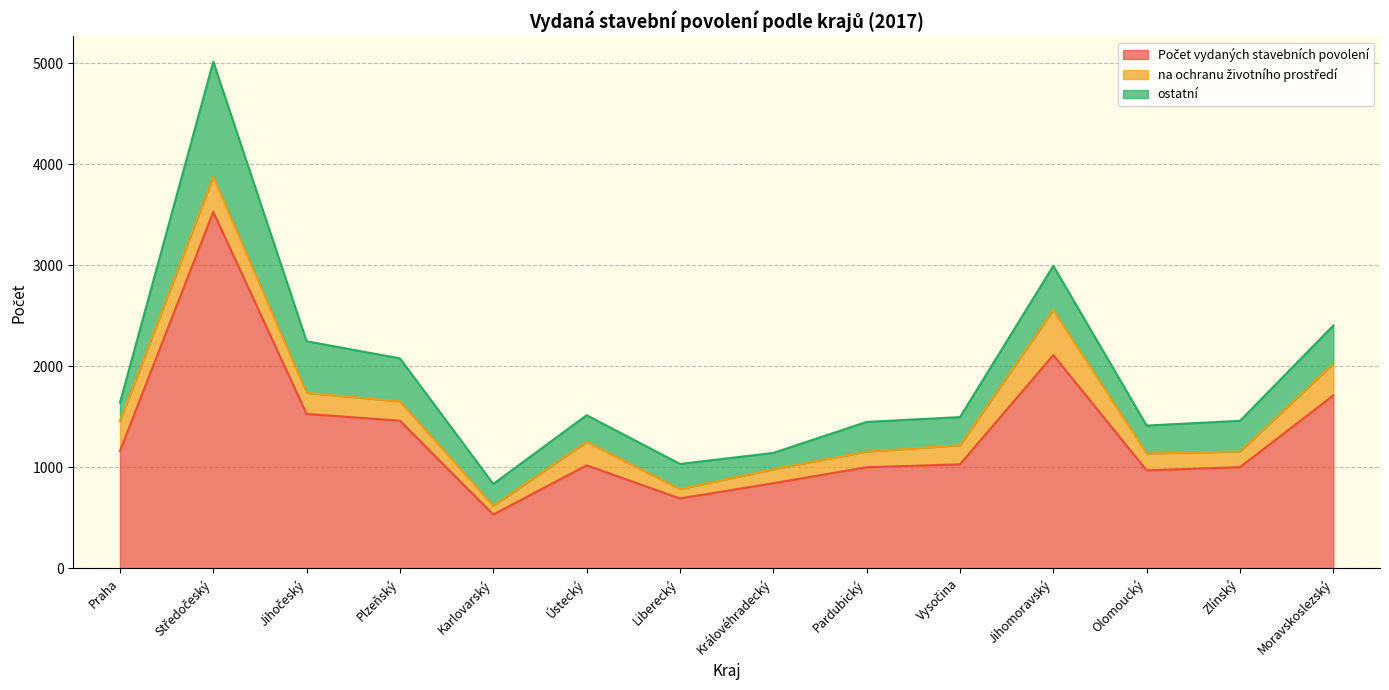

Which has a higher value, Jihomoravský or Olomoucký?

Jihomoravský